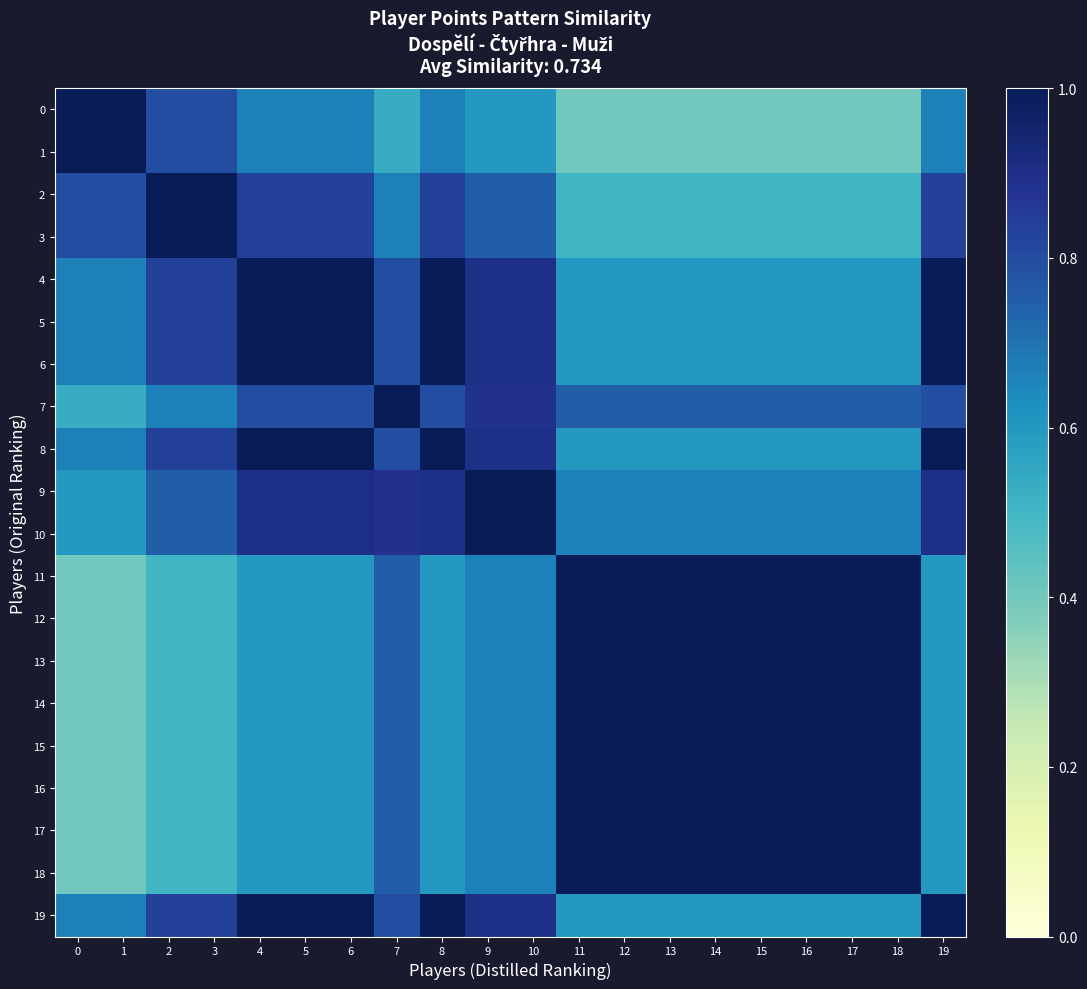

Count the number of categories in the chart.

20